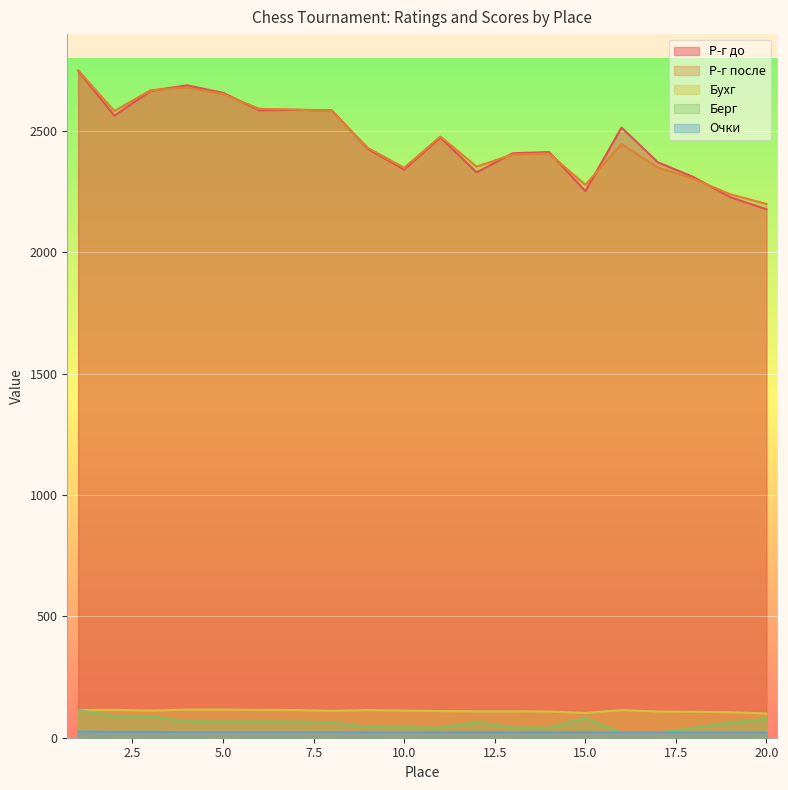

What are all the series names shown in the legend?

Р-г до, Р-г после, Бухг, Берг, Очки